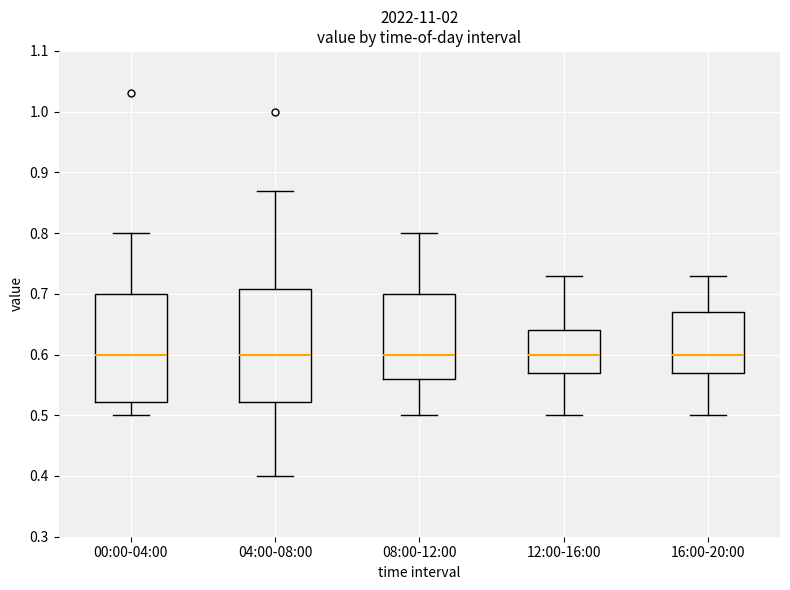

Where does the median line of the box for 04:00-08:00 sit on the y-axis? The values are not printed on the chart, so give them approximately, as read against the axis.

0.60